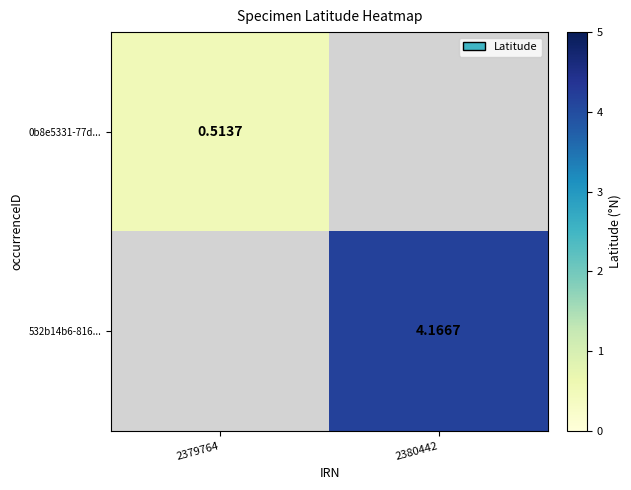

Where is 0b8e5331-77d... nearest to the value 0?

2379764